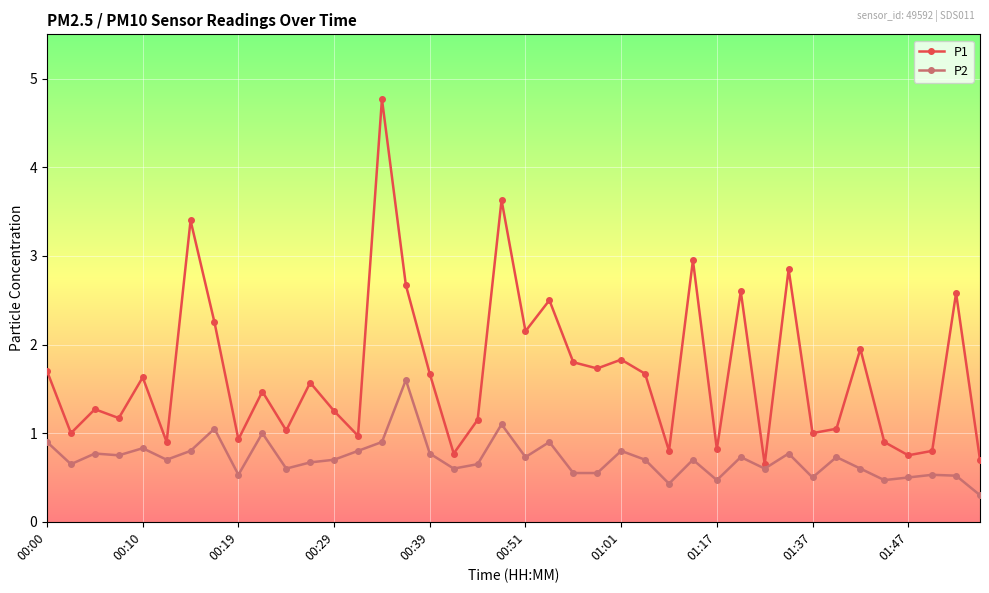

List the series in order of their peak value, highest first.

P1, P2